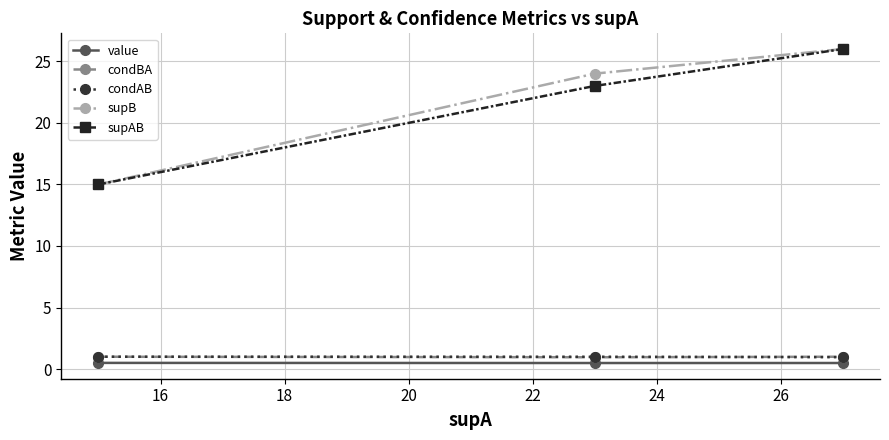

What is the greatest value displayed?

26.0